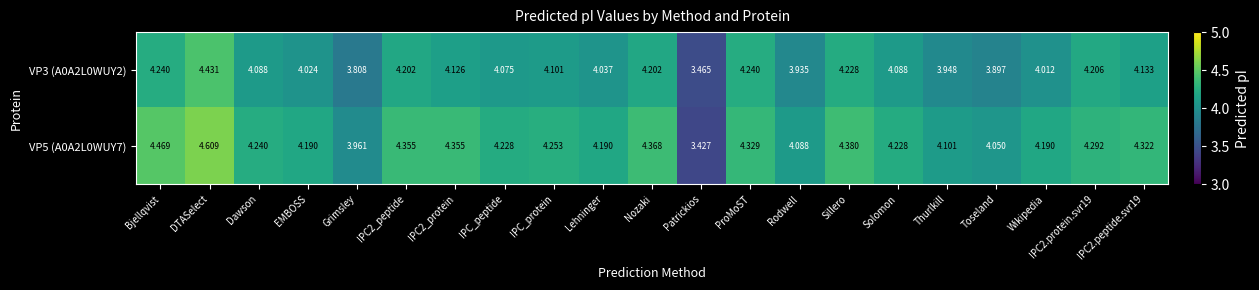

How many categories are shown in the chart?

21